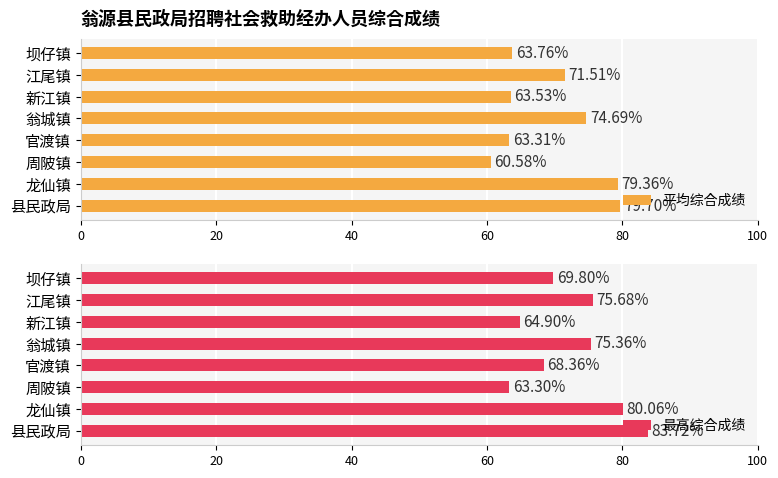

What is the value of the 最高综合成绩 bar at the 2nd from the left?

80.1